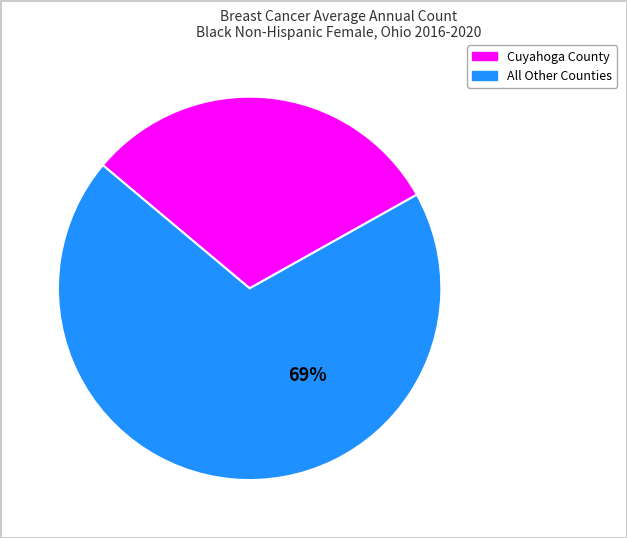

To the nearest percent, what is the average slice percentage?

50%